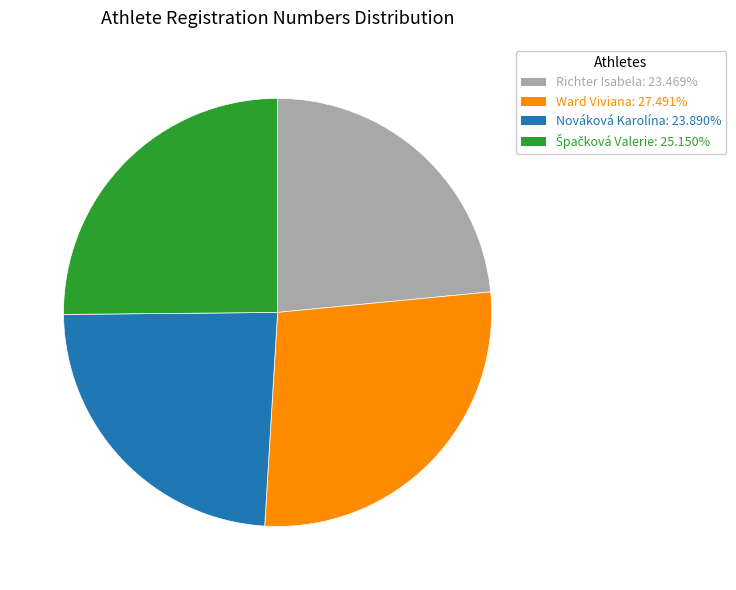

Which category has the biggest portion of the pie?

Ward Viviana